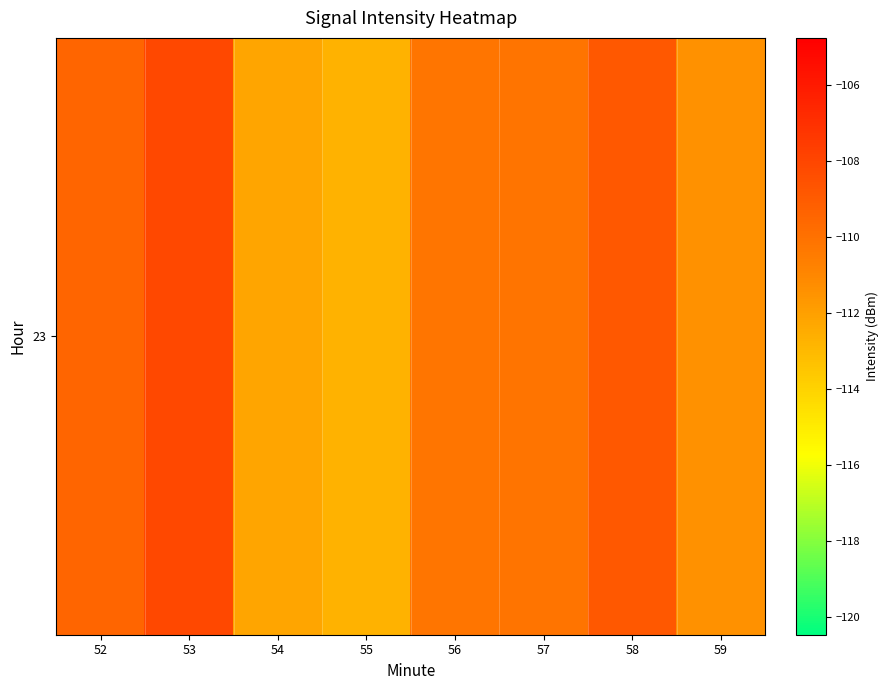

The value at 55 is -112.7. True or false?

True